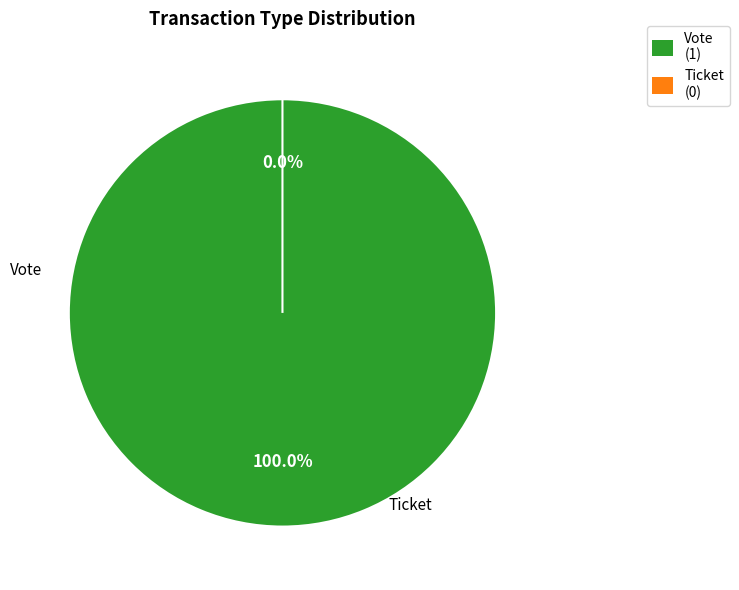

Does Vote represent more than half of the total?

Yes